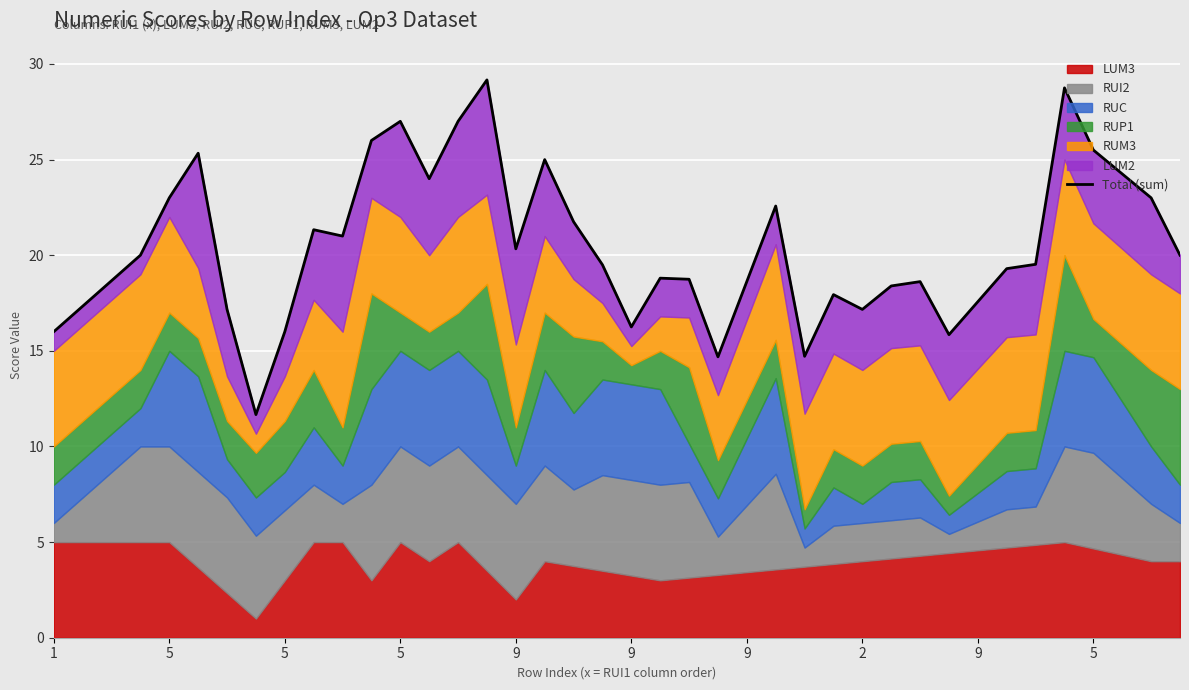

What is the value of the 39th point from the left?

23.0